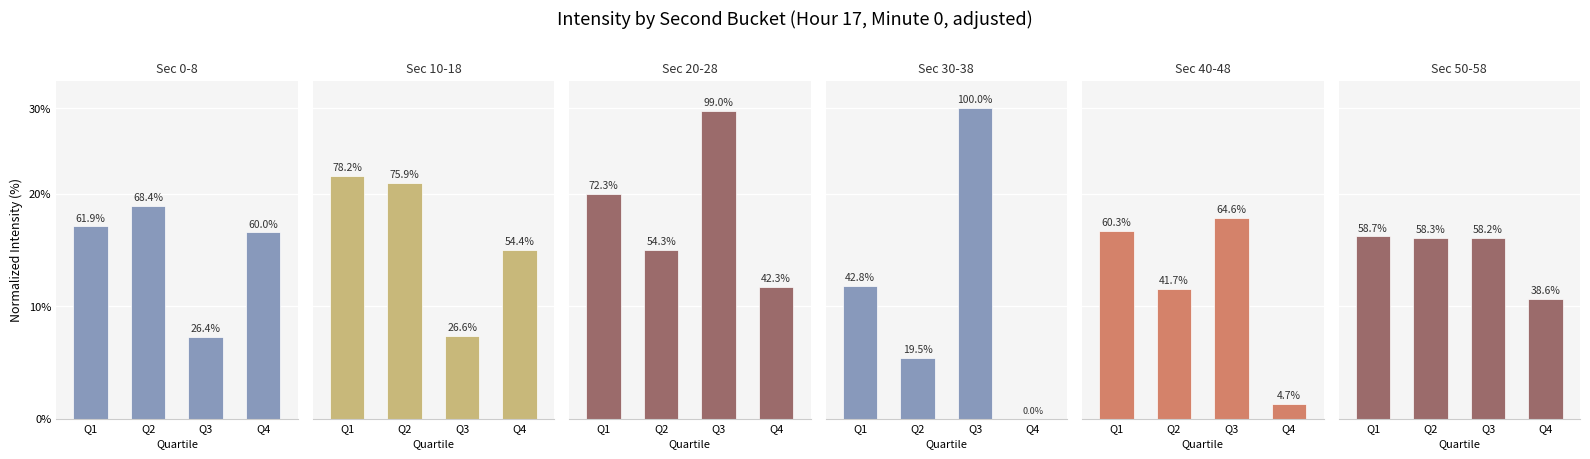

Is it true that Sec 30-38 equals 5.4 at Q2?

True